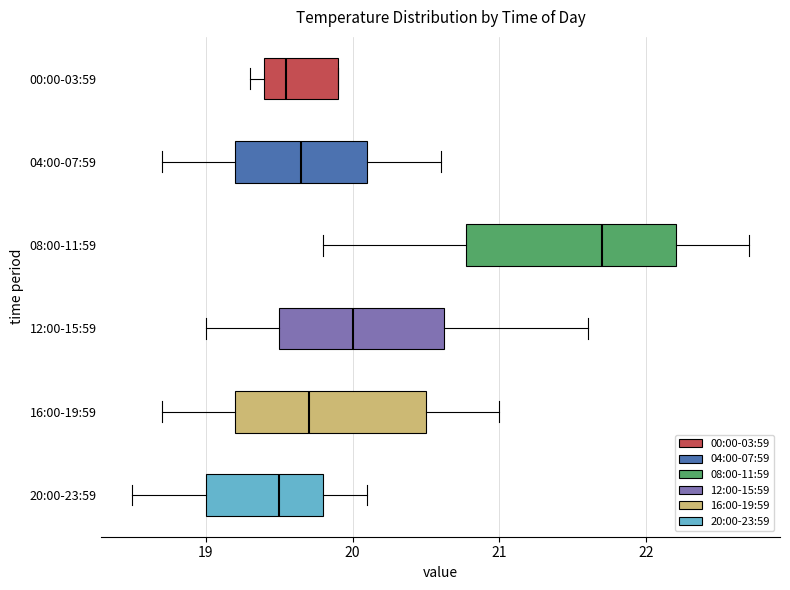

Reading bottom to top, read every box against the x-axis: the position of its median line, the range the box covers, and the ends of its whiskers. The values are not printed on the chart, so give them approximately, as read against the axis.

20:00-23:59: median 19.5, box 19.0 to 19.8, whiskers 18.5 to 20.1
16:00-19:59: median 19.7, box 19.2 to 20.5, whiskers 18.7 to 21.0
12:00-15:59: median 20.0, box 19.5 to 20.6, whiskers 19.0 to 21.6
08:00-11:59: median 21.7, box 20.8 to 22.2, whiskers 19.8 to 22.7
04:00-07:59: median 19.7, box 19.2 to 20.1, whiskers 18.7 to 20.6
00:00-03:59: median 19.6, box 19.4 to 19.9, whiskers 19.3 to 19.9